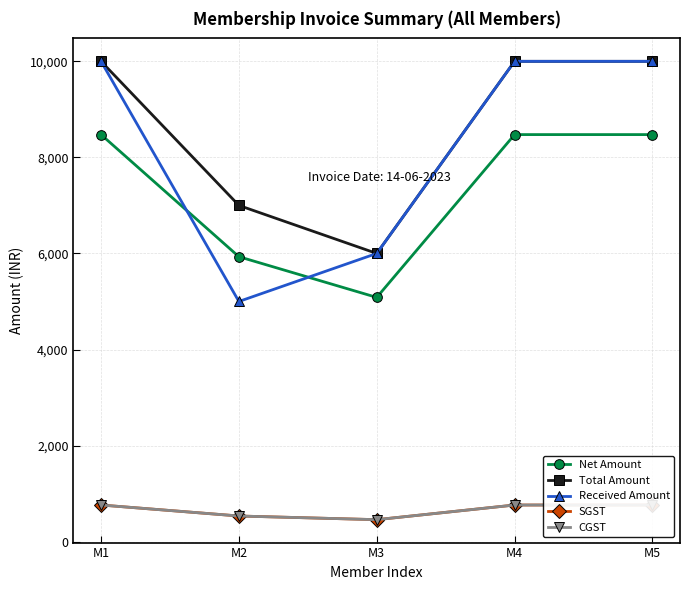

At which category is the sum across all series the highest?

M1